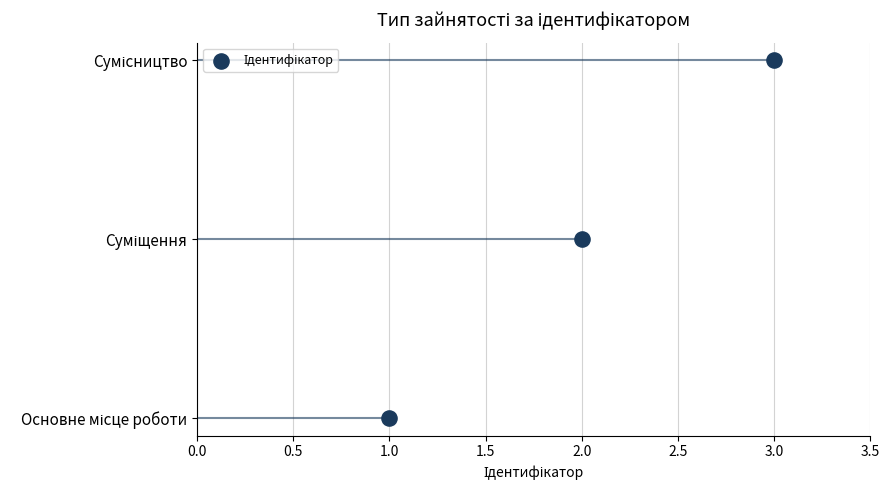

Between 2.0 and 1.0, which is larger?

2.0